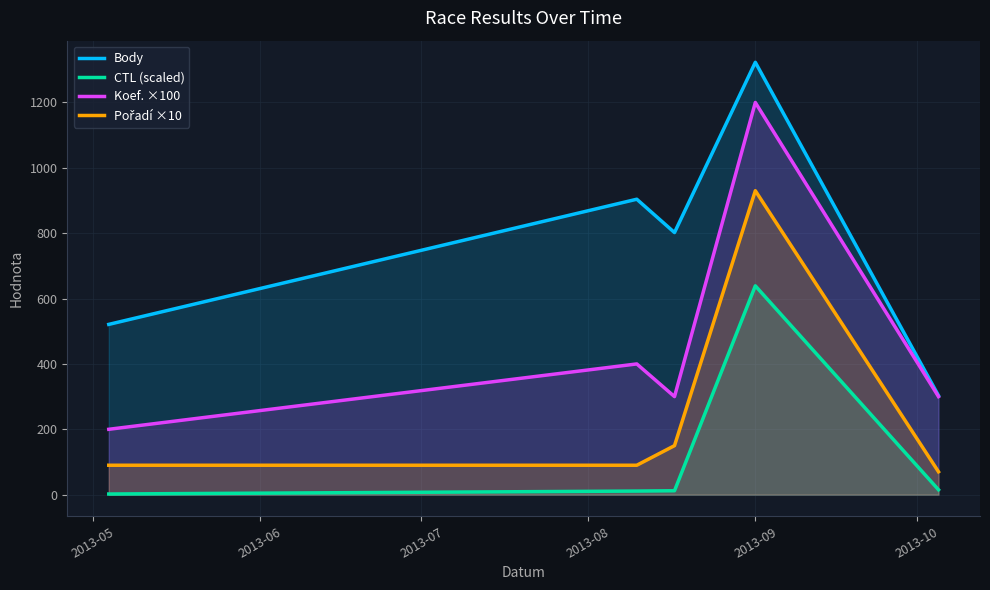

Which series has the largest total across all categories?

Body